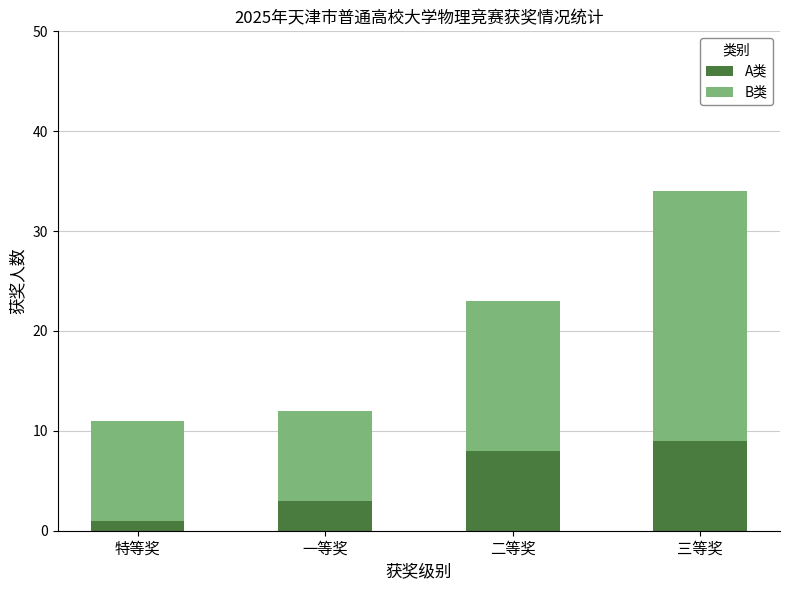

At which category is the sum across all series the highest?

三等奖